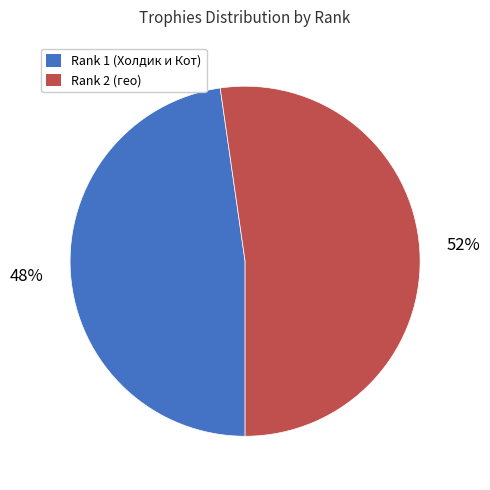

Is there any slice that represents more than half of the pie?

Yes